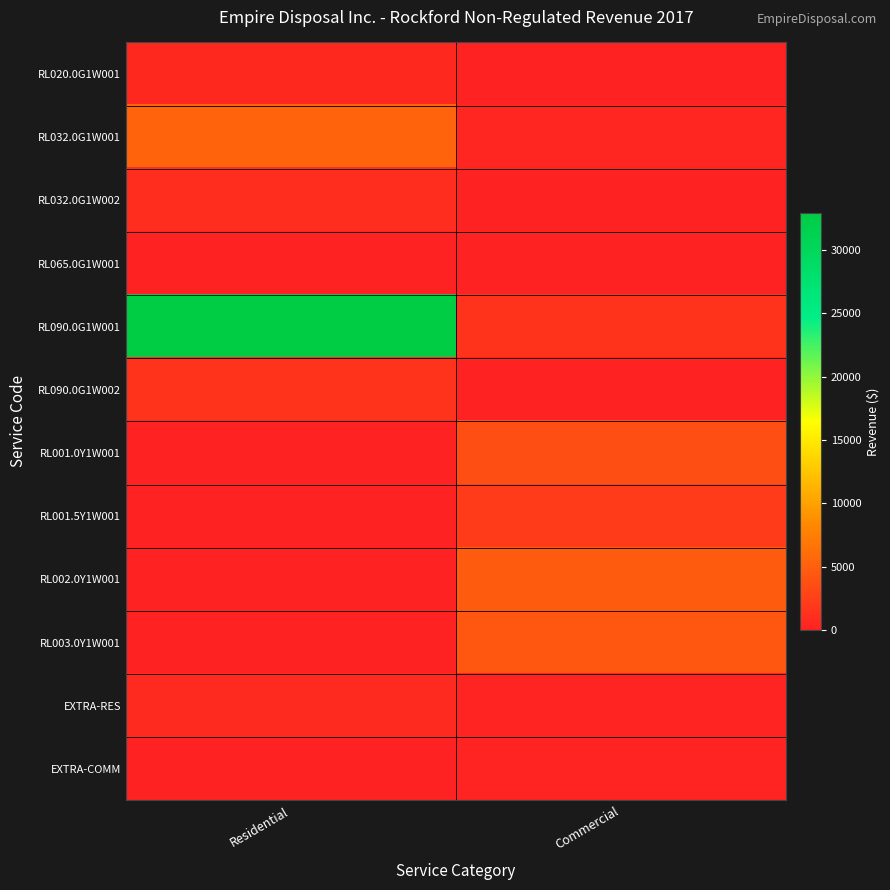

Which series changed the most between Residential and Commercial?

RL090.0G1W001